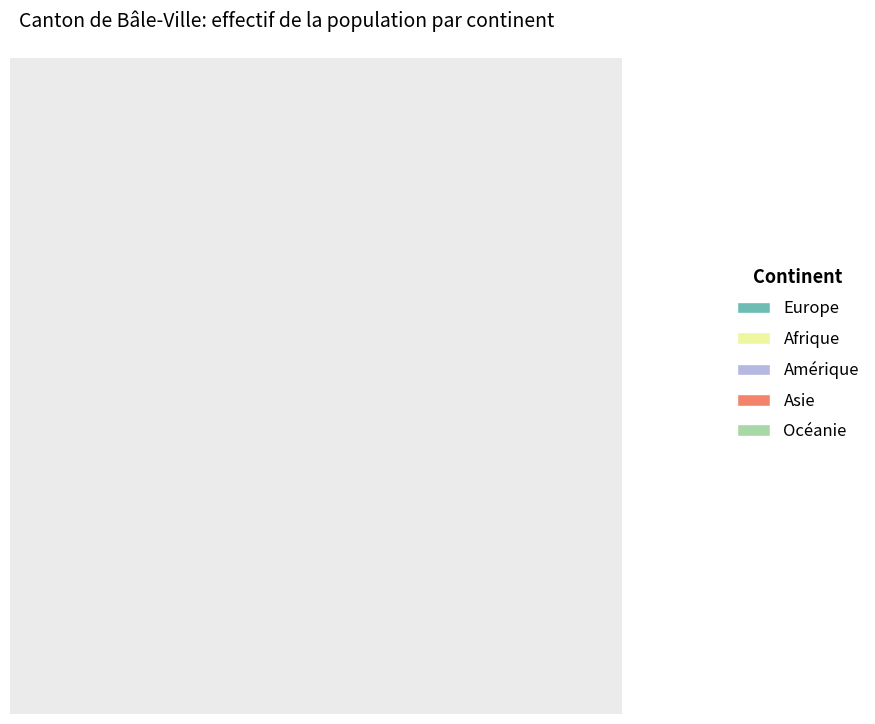

To the nearest percent, what is the difference between the Amérique and Asie slice percentages?

11%